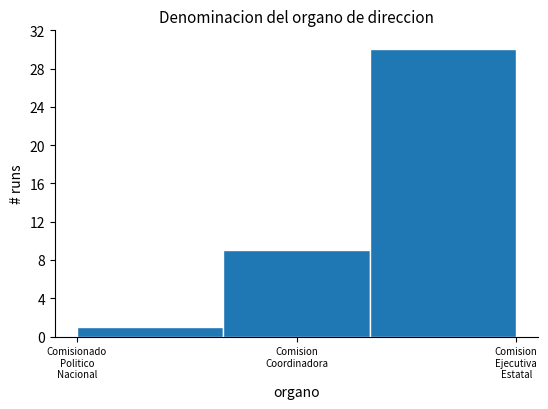

Reading left to right, list all the values displayed in this chart.

1	9	30